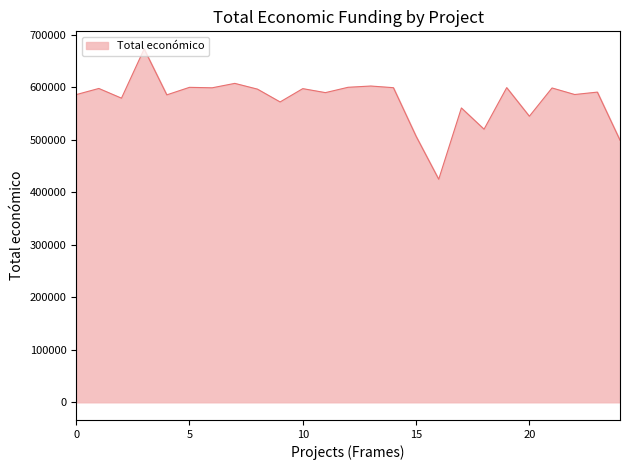

What is the maximum value shown in the chart?

672807.0